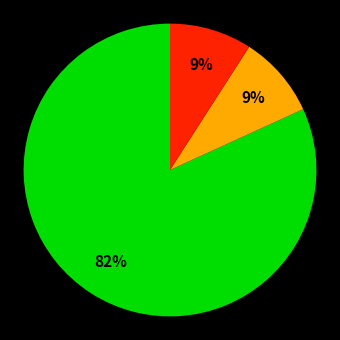

Is there a majority slice in this chart?

Yes